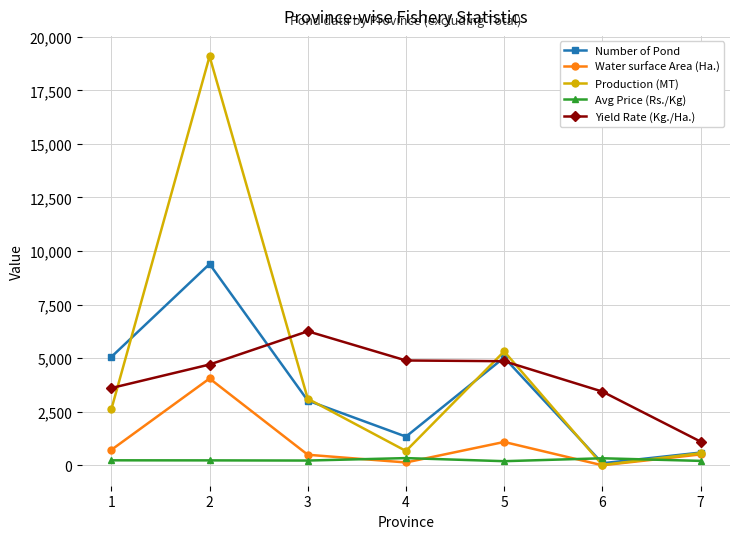

At how many categories does at least one series exceed 13701?

1